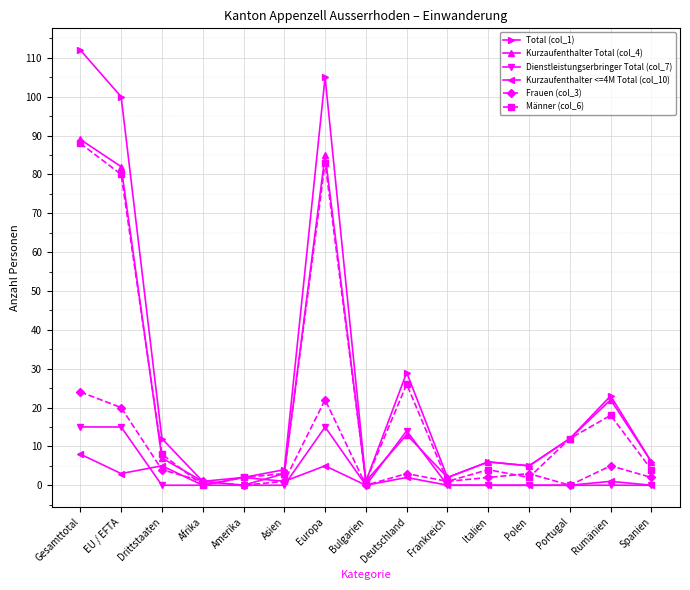

Reading left to right, transcribe all the data shown in this chart.

Total (col_1): Gesamttotal=112	EU / EFTA=100	Drittstaaten=12	Afrika=1	Amerika=2	Asien=4	Europa=105	Bulgarien=1	Deutschland=29	Frankreich=2	Italien=6	Polen=5	Portugal=12	Rumänien=23	Spanien=6
Kurzaufenthalter Total (col_4): Gesamttotal=89	EU / EFTA=82	Drittstaaten=7	Afrika=1	Amerika=0	Asien=3	Europa=85	Bulgarien=1	Deutschland=13	Frankreich=2	Italien=6	Polen=5	Portugal=12	Rumänien=22	Spanien=6
Dienstleistungserbringer Total (col_7): Gesamttotal=15	EU / EFTA=15	Drittstaaten=0	Afrika=0	Amerika=0	Asien=0	Europa=15	Bulgarien=0	Deutschland=14	Frankreich=0	Italien=0	Polen=0	Portugal=0	Rumänien=0	Spanien=0
Kurzaufenthalter <=4M Total (col_10): Gesamttotal=8	EU / EFTA=3	Drittstaaten=5	Afrika=0	Amerika=2	Asien=1	Europa=5	Bulgarien=0	Deutschland=2	Frankreich=0	Italien=0	Polen=0	Portugal=0	Rumänien=1	Spanien=0
Frauen (col_3): Gesamttotal=24	EU / EFTA=20	Drittstaaten=4	Afrika=1	Amerika=0	Asien=1	Europa=22	Bulgarien=0	Deutschland=3	Frankreich=1	Italien=2	Polen=3	Portugal=0	Rumänien=5	Spanien=2
Männer (col_6): Gesamttotal=88	EU / EFTA=80	Drittstaaten=8	Afrika=0	Amerika=2	Asien=3	Europa=83	Bulgarien=1	Deutschland=26	Frankreich=1	Italien=4	Polen=2	Portugal=12	Rumänien=18	Spanien=4